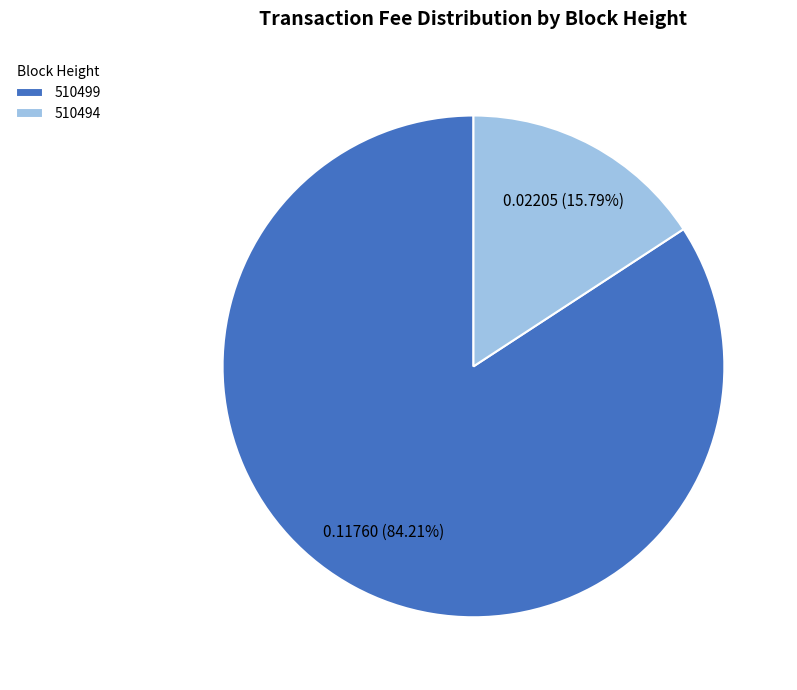

What portion of the pie excludes 510499?

15.8%